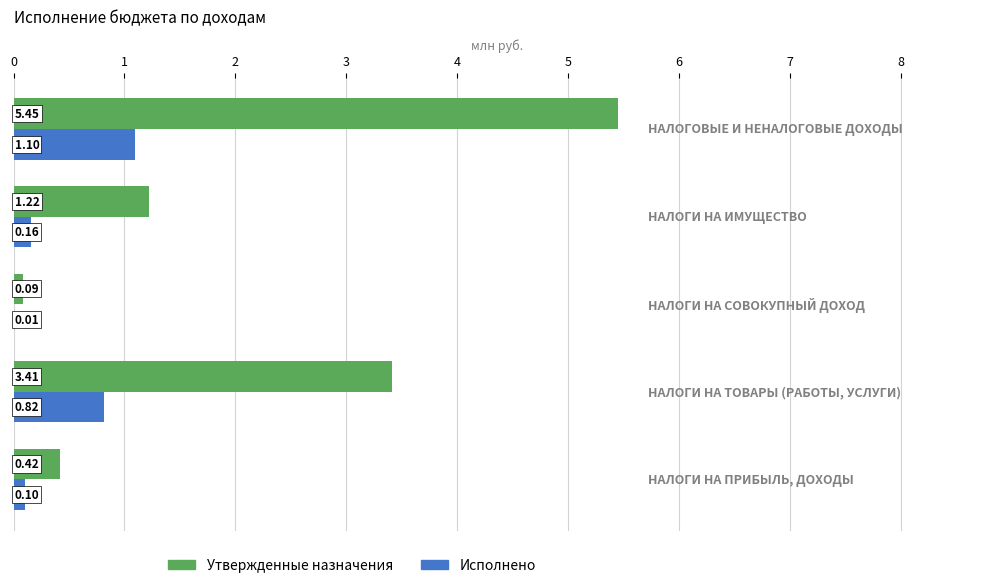

Which series has the largest total across all categories?

Утвержденные назначения